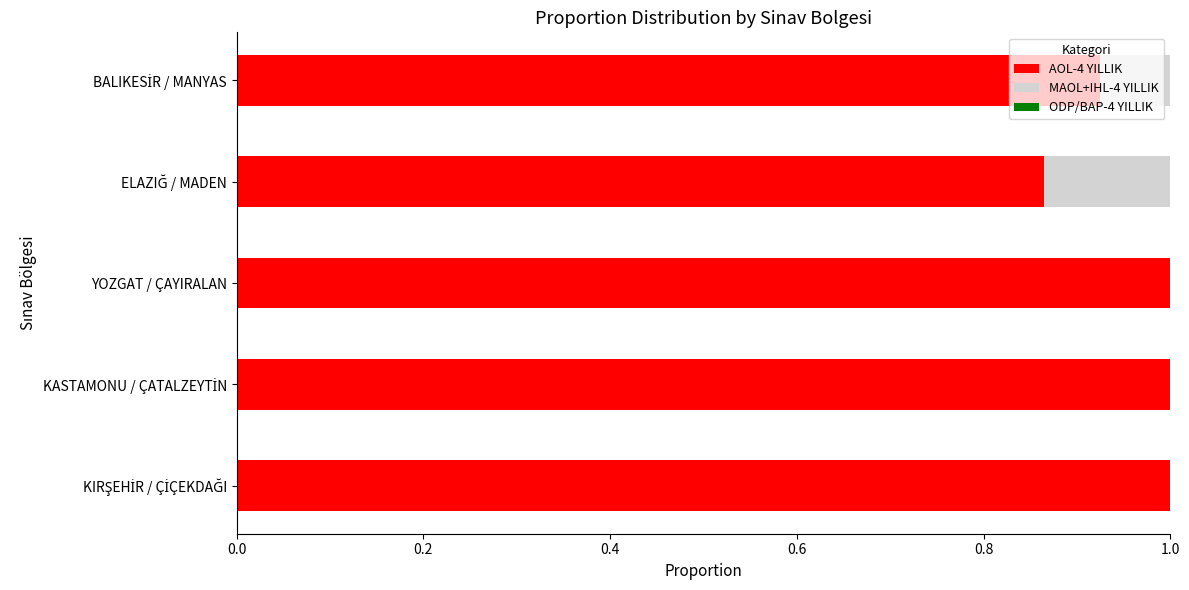

What is the maximum value for AOL-4 YILLIK?

1.0